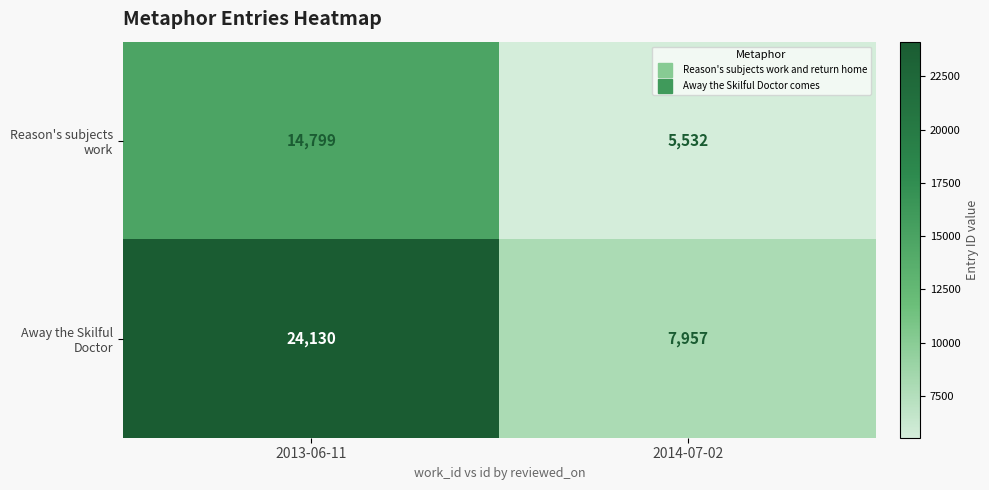

What is the spread (max minus min) of values at 2013-06-11?

9331